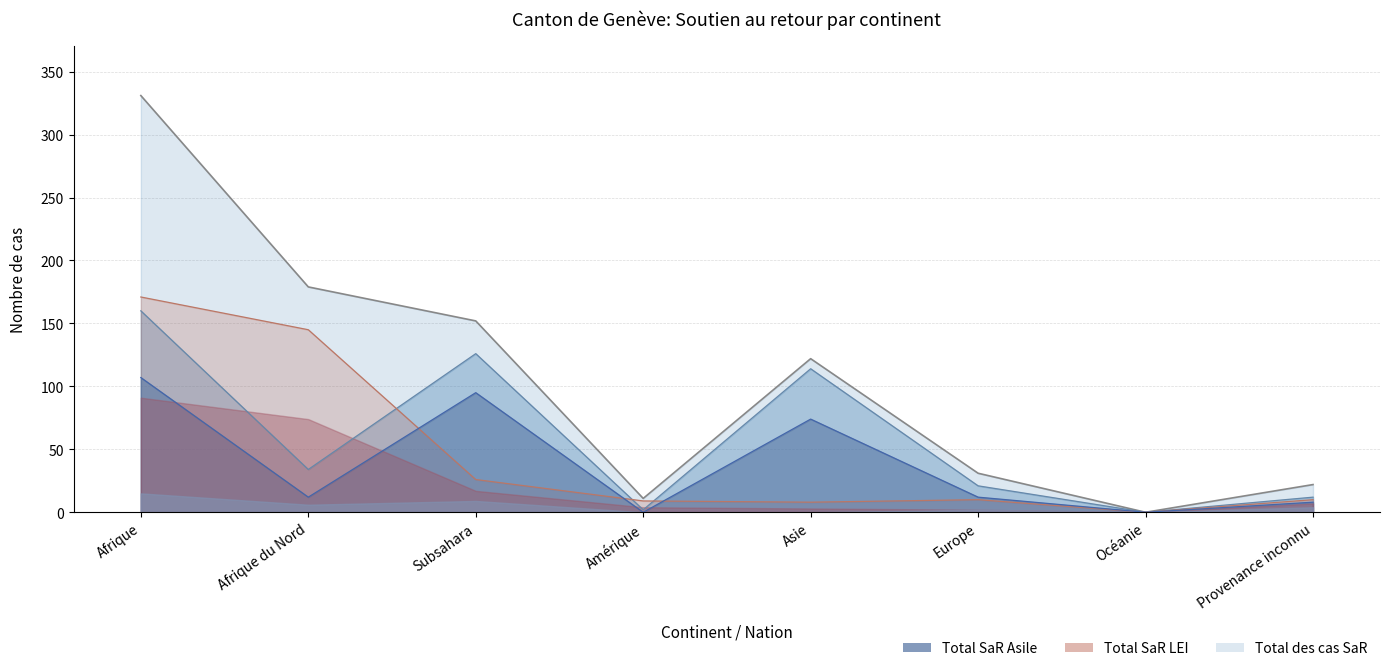

What is the label of the 1st point from the left?

Afrique